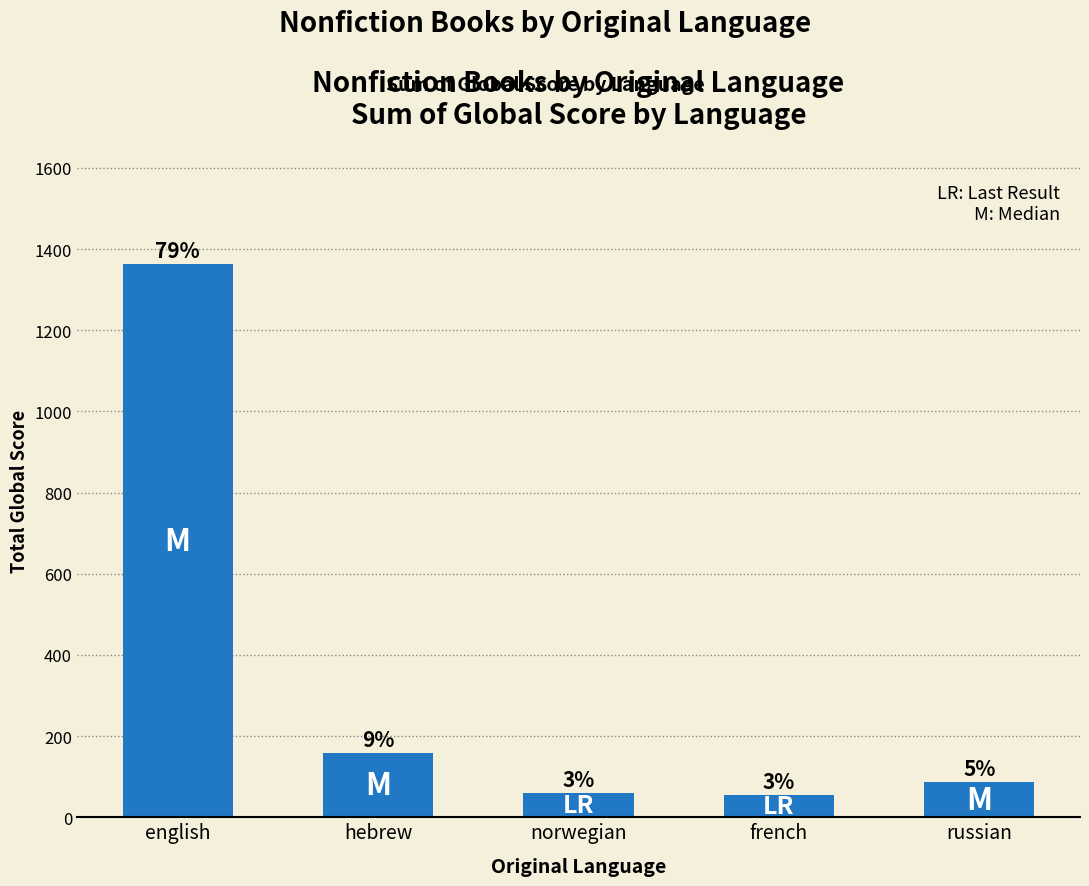

Does the chart contain any negative values?

No